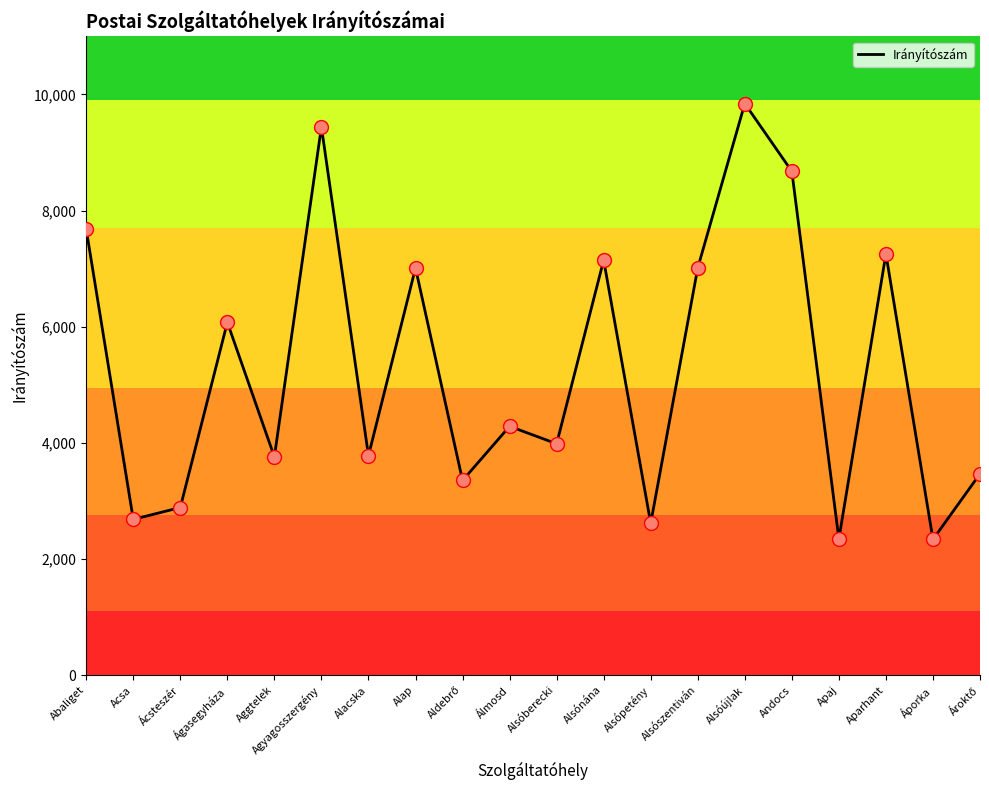

Which has a higher value, Aggtelek or Acsa?

Aggtelek